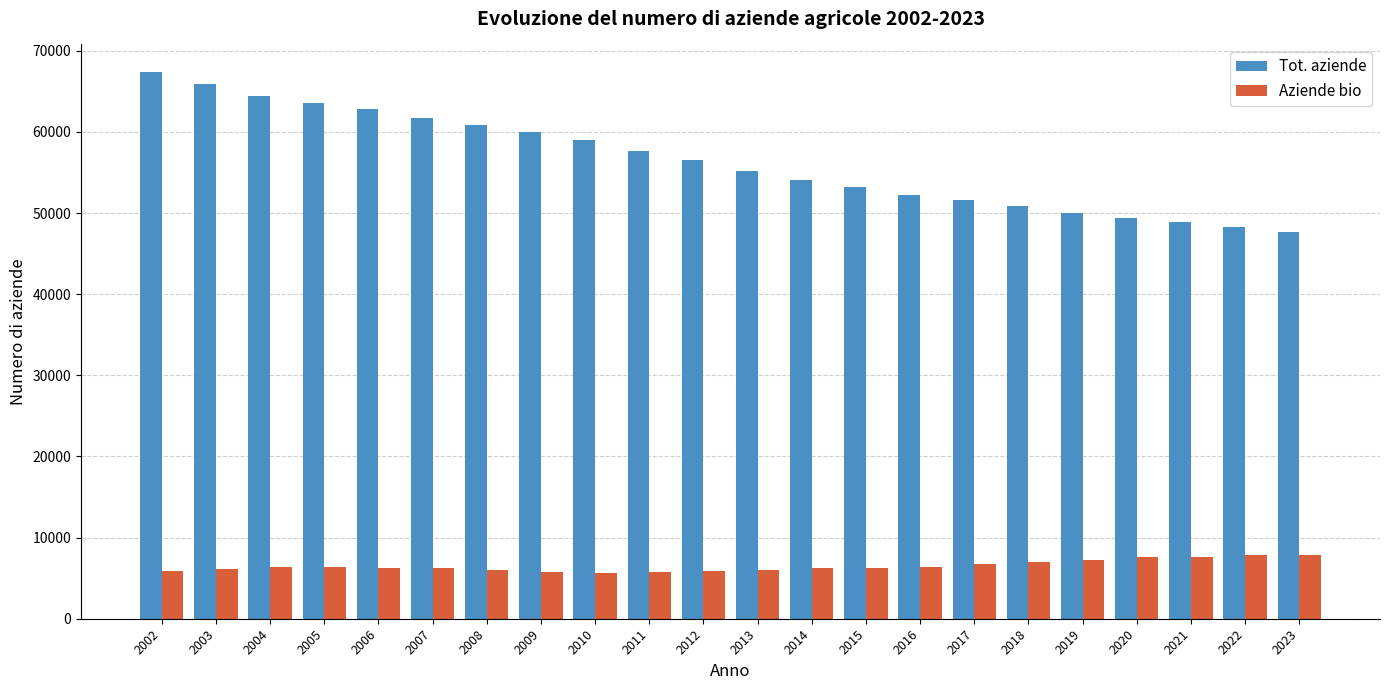

Which series has the widest spread of values?

Tot. aziende